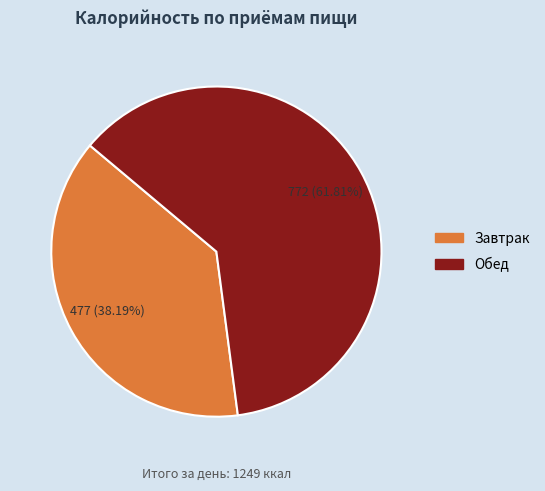

What portion of the pie excludes Завтрак?

61.8%